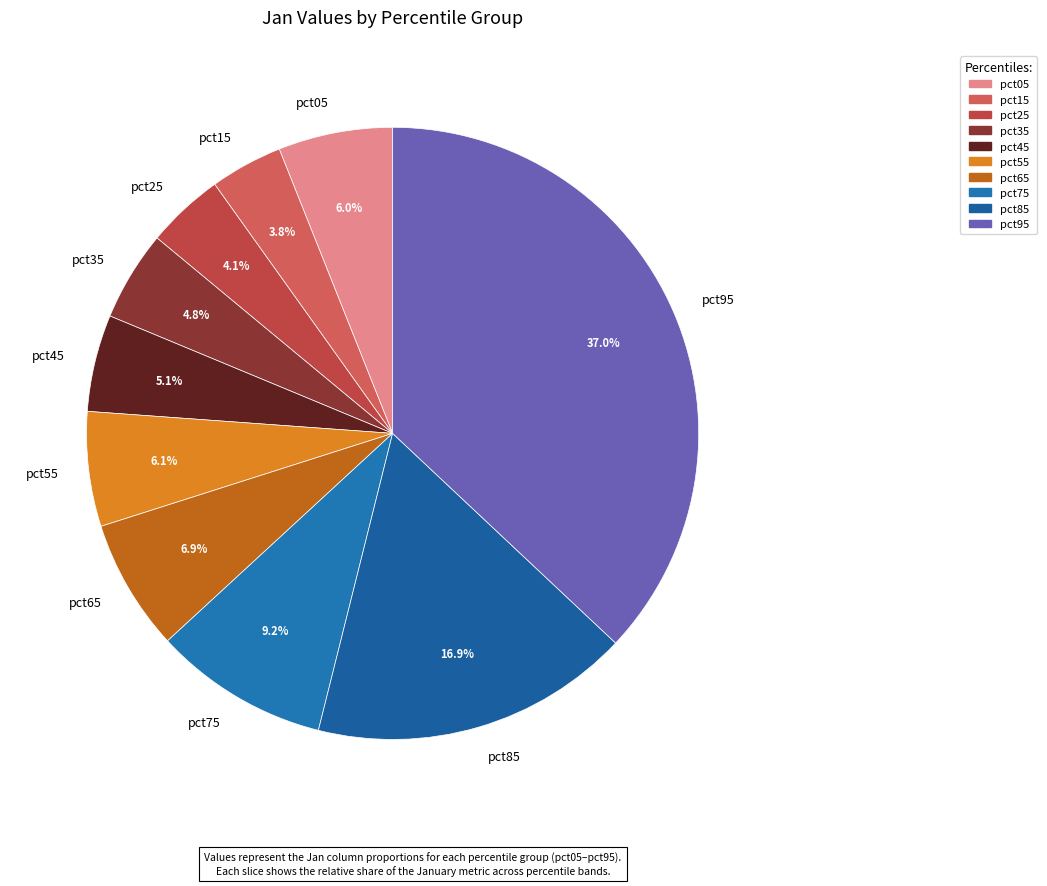

Is there any slice that represents more than half of the pie?

No